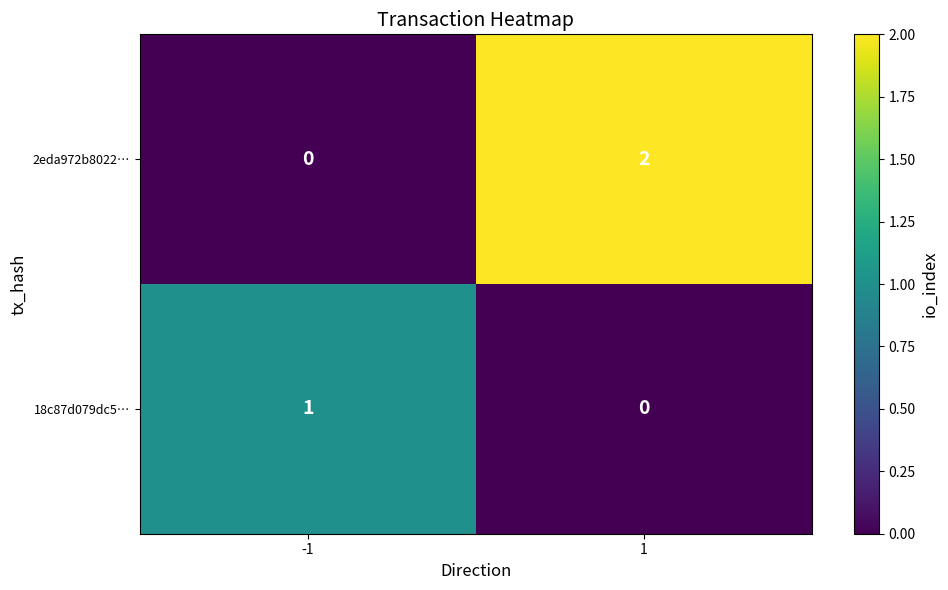

How many distinct data groups are displayed?

2